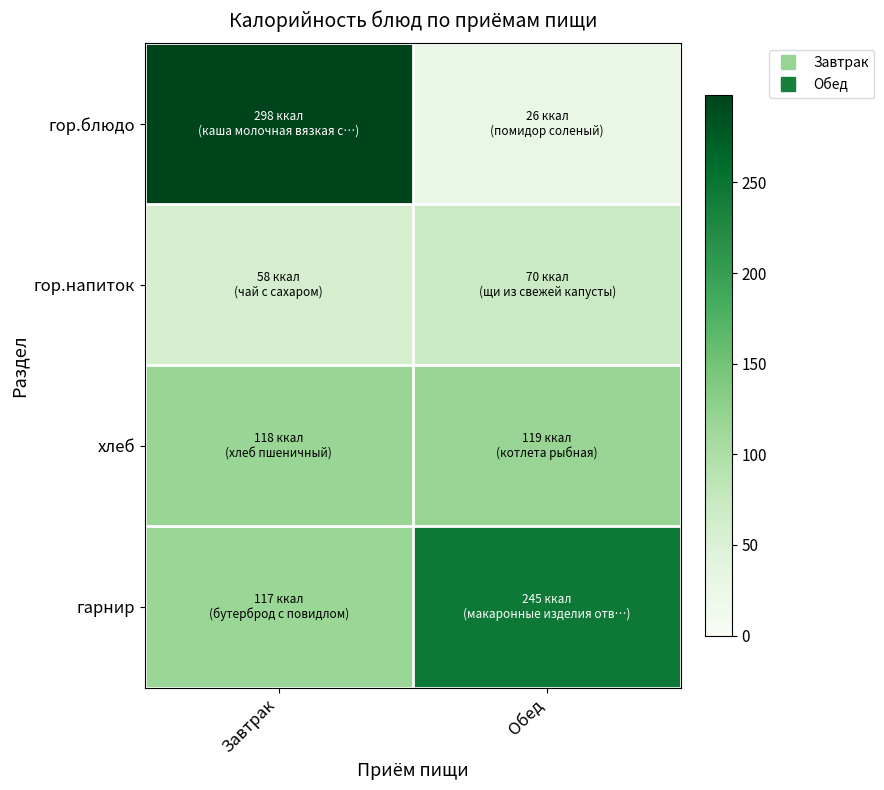

Reading left to right, what are all the values shown in this chart?

гор.блюдо: Завтрак=298	Обед=26
гор.напиток: Завтрак=58	Обед=70
хлеб: Завтрак=118	Обед=119
гарнир: Завтрак=117	Обед=245